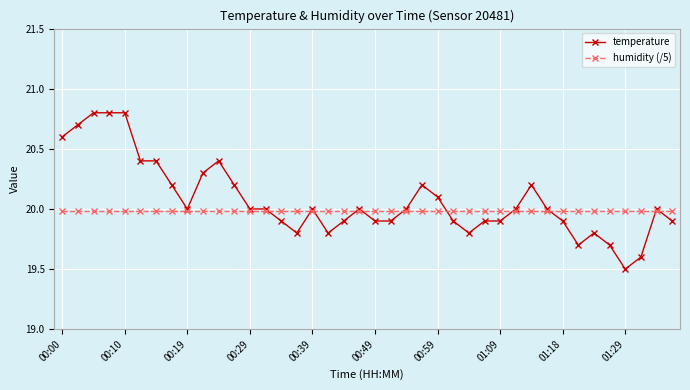

Which series has the widest spread of values?

temperature